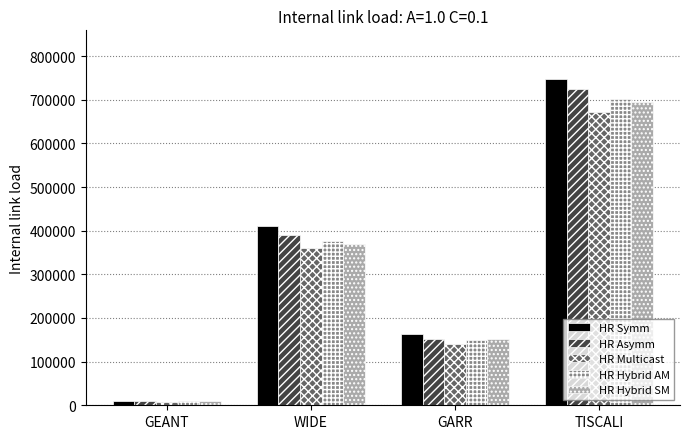

What is the total value across all series at TISCALI?

3541255